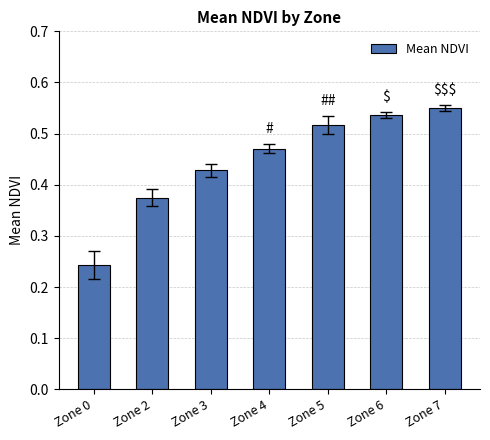

What is the sum of the values at Zone 3 and Zone 4?

0.9